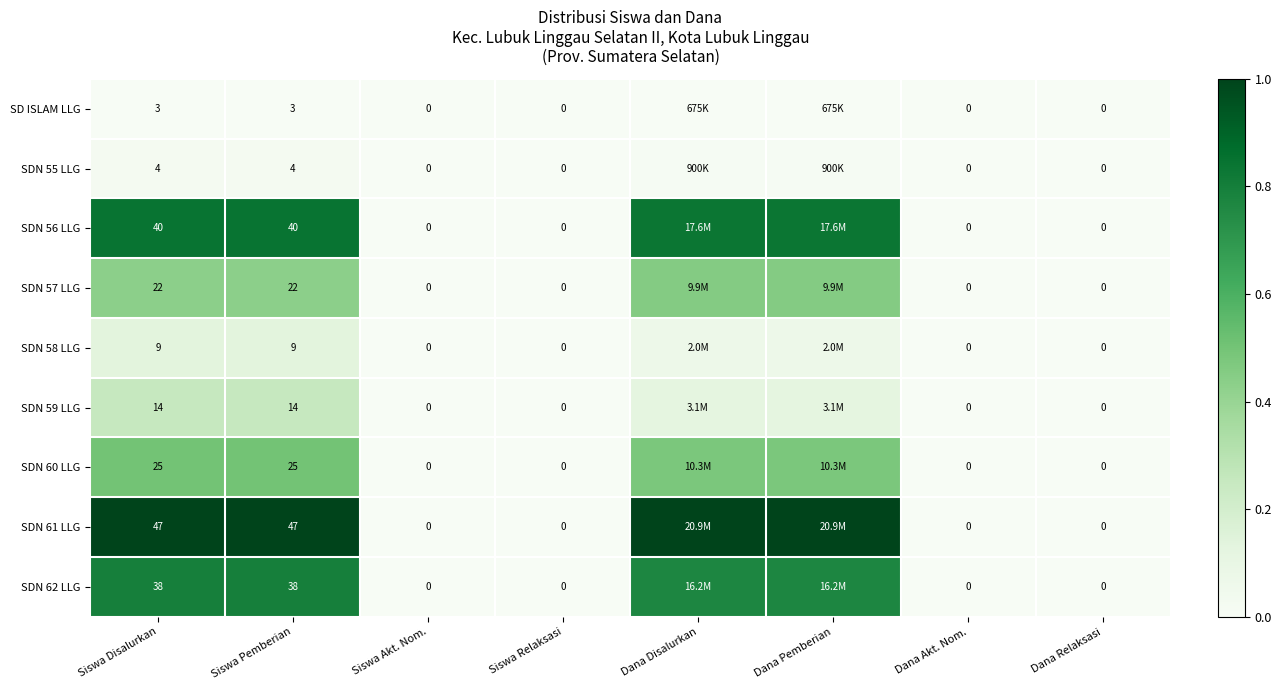

Which series has the largest range (max minus min)?

SDN 61 LLG